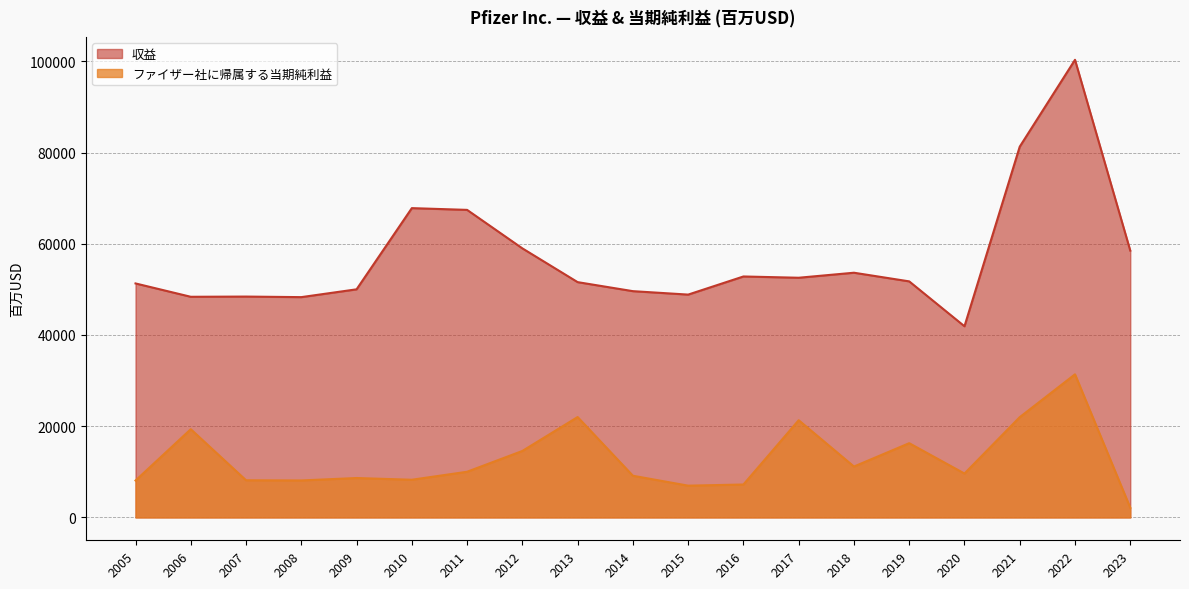

True or false: 収益 and ファイザー社に帰属する当期純利益 intersect in this chart.

False